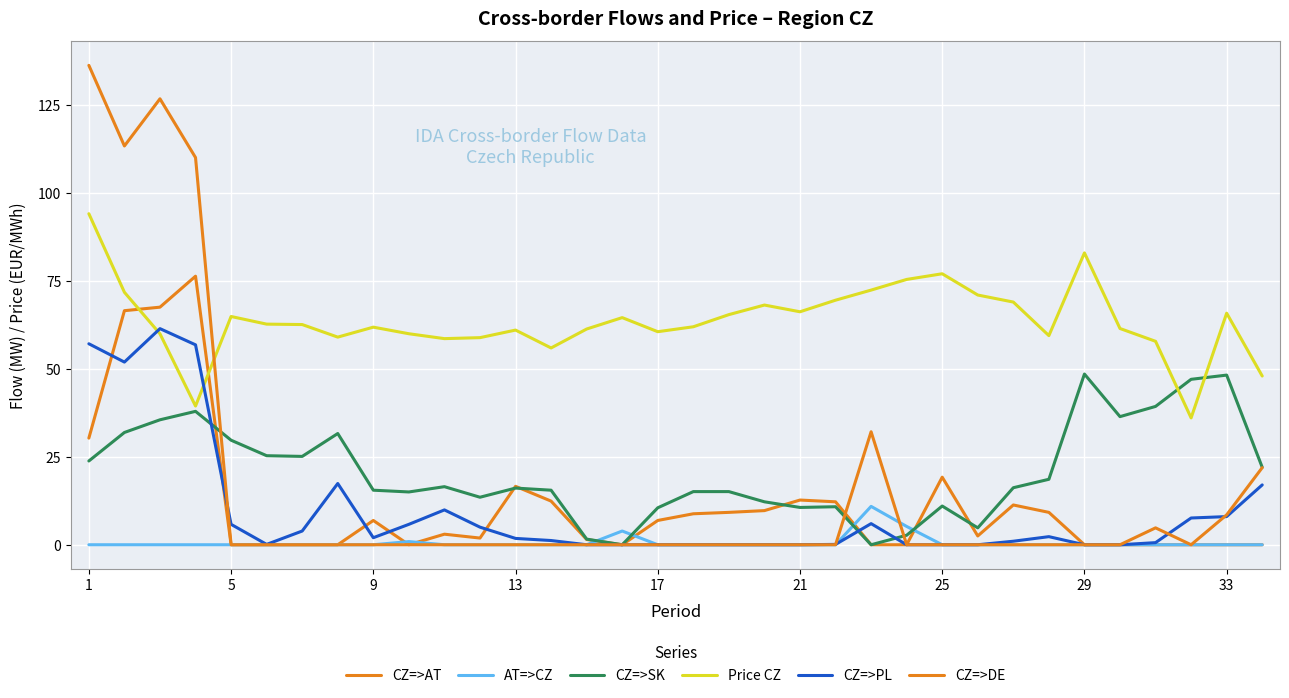

How many lines are shown in the chart?

6